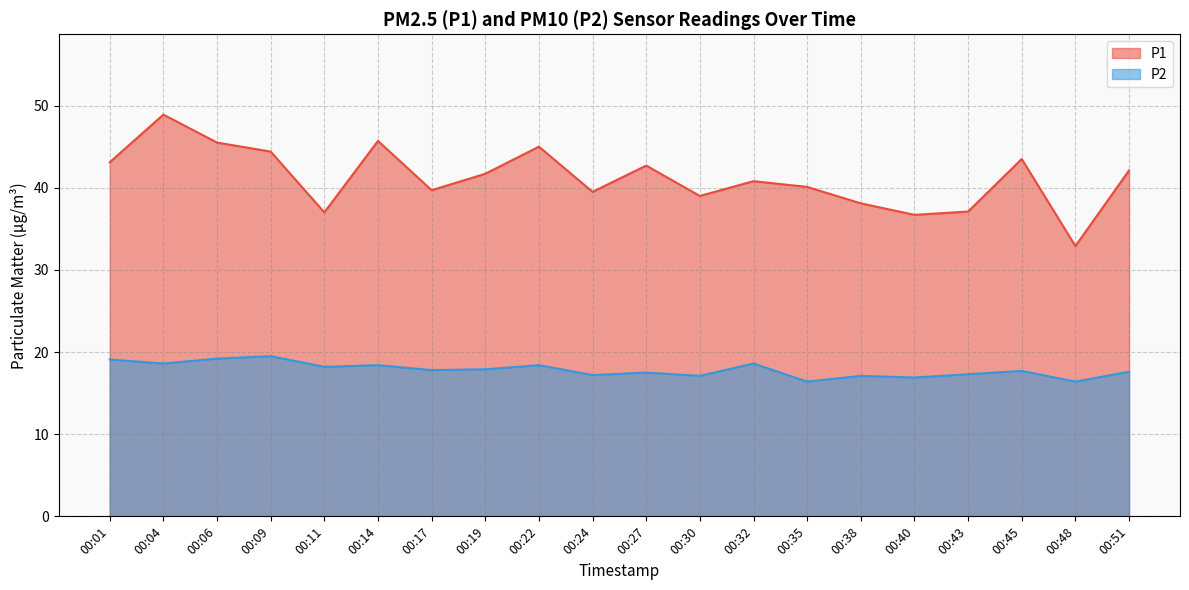

Rank the categories by P1 value from lowest to highest.

00:48, 00:40, 00:11, 00:43, 00:38, 00:30, 00:24, 00:17, 00:35, 00:32, 00:19, 00:51, 00:27, 00:01, 00:45, 00:09, 00:22, 00:06, 00:14, 00:04